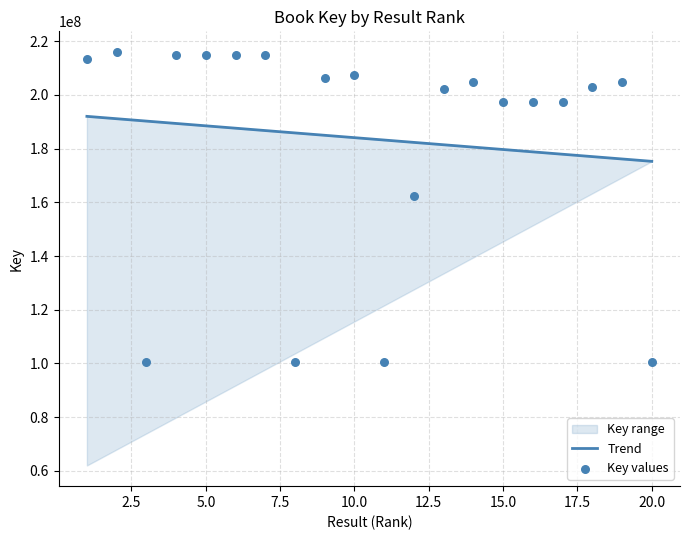

Which series has the widest spread of Y values?

Key values